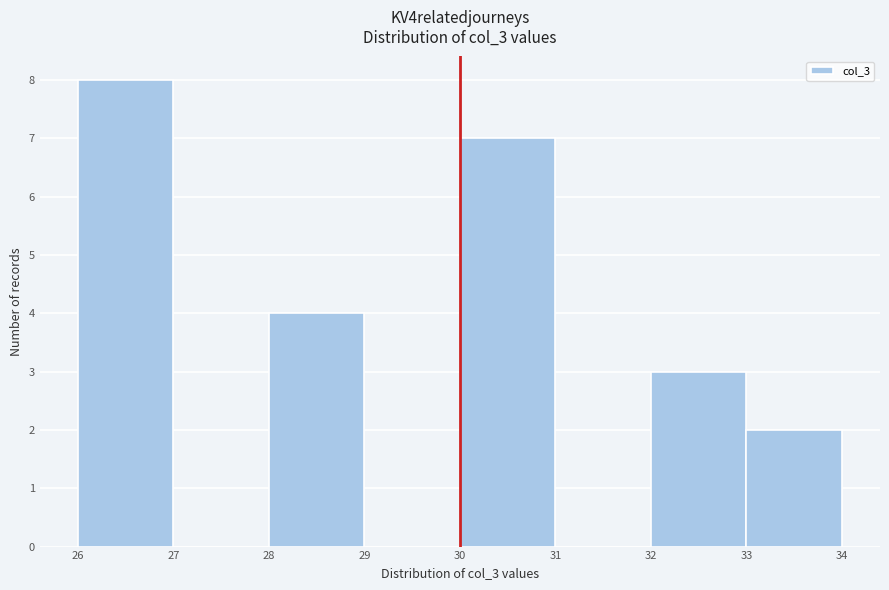

How tall is the bar that spans 32 to 33 on the x-axis? The values are not printed on the chart, so give them approximately, as read against the axis.

3